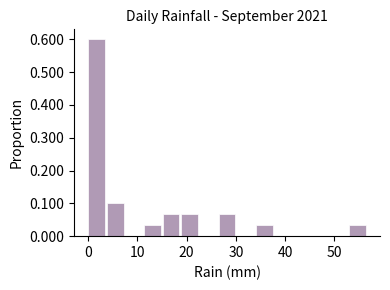

Read against the x-axis, roughly where is the centre of the tallest bar?

2